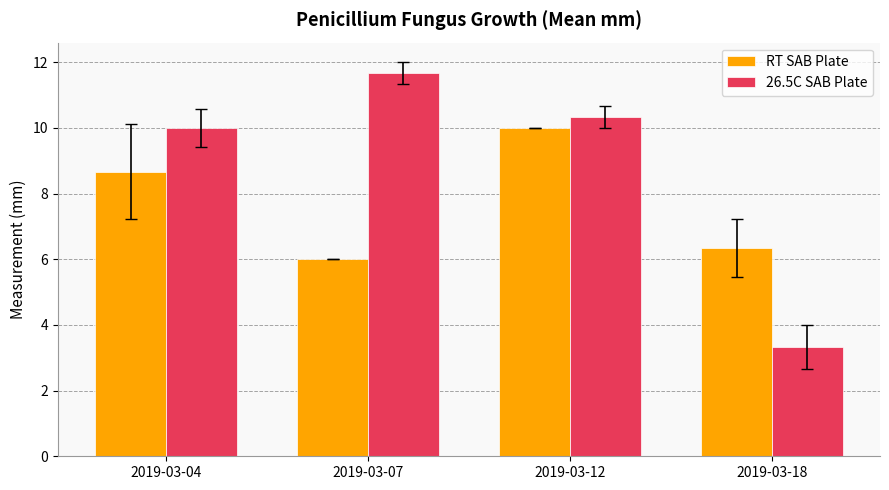

At which label does RT SAB Plate first exceed 8?

2019-03-04